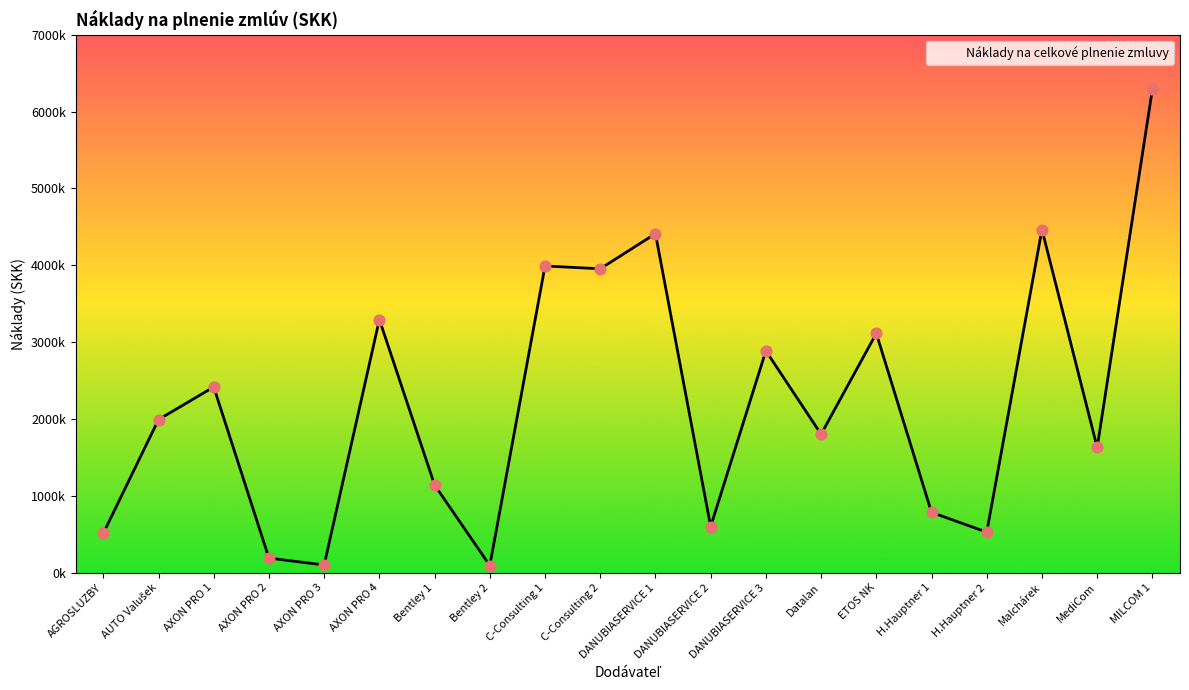

Between AXON PRO 1 and AXON PRO 3, which is larger?

AXON PRO 1